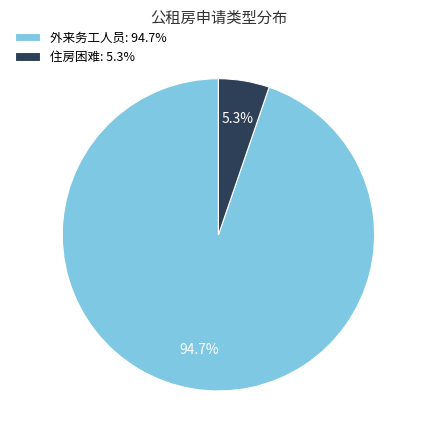

To the nearest percent, what portion does 外来务工人员 represent?

95%